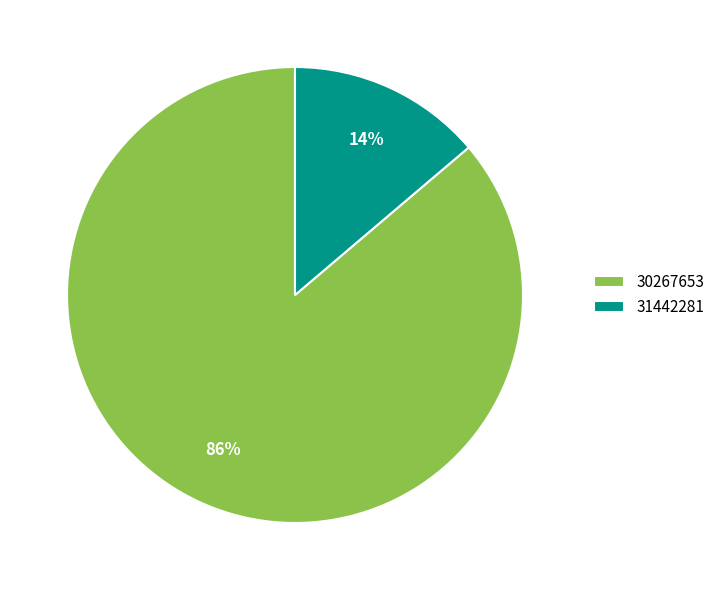

True or false: 30267653 accounts for 86% of the total.

True